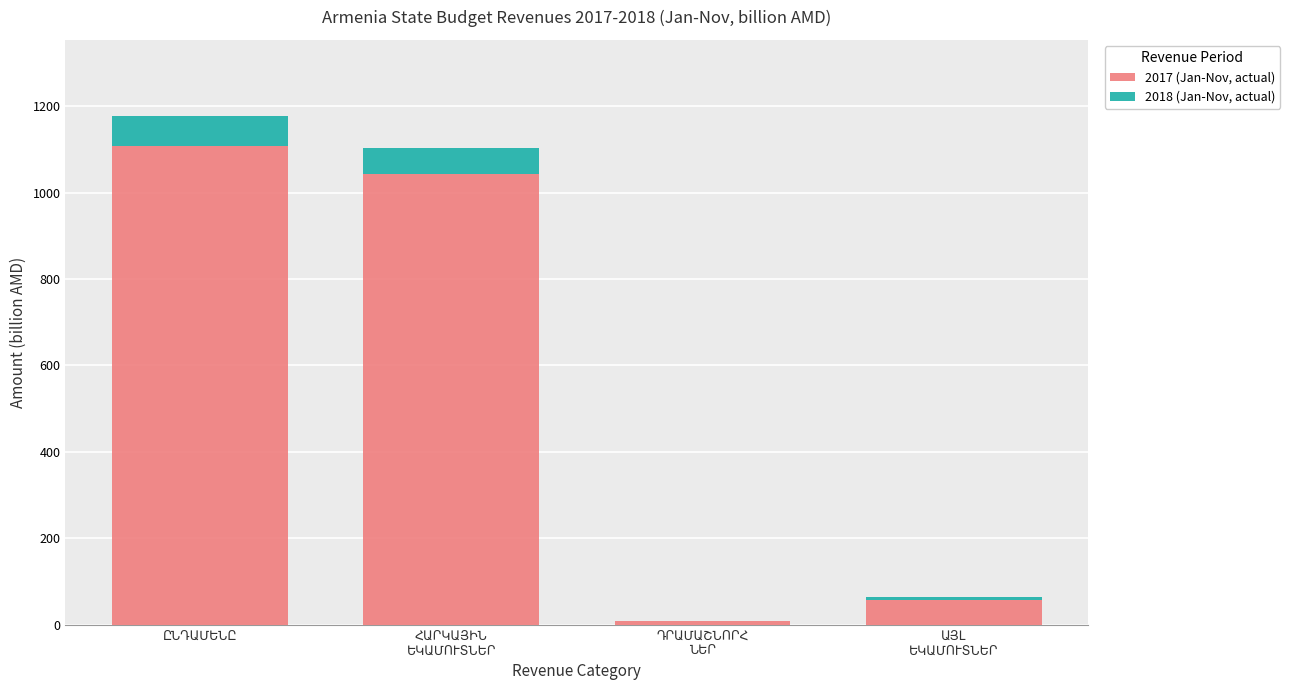

What is the difference between the second highest and second lowest values in the 2017 (Jan-Nov, actual) series?

987.7